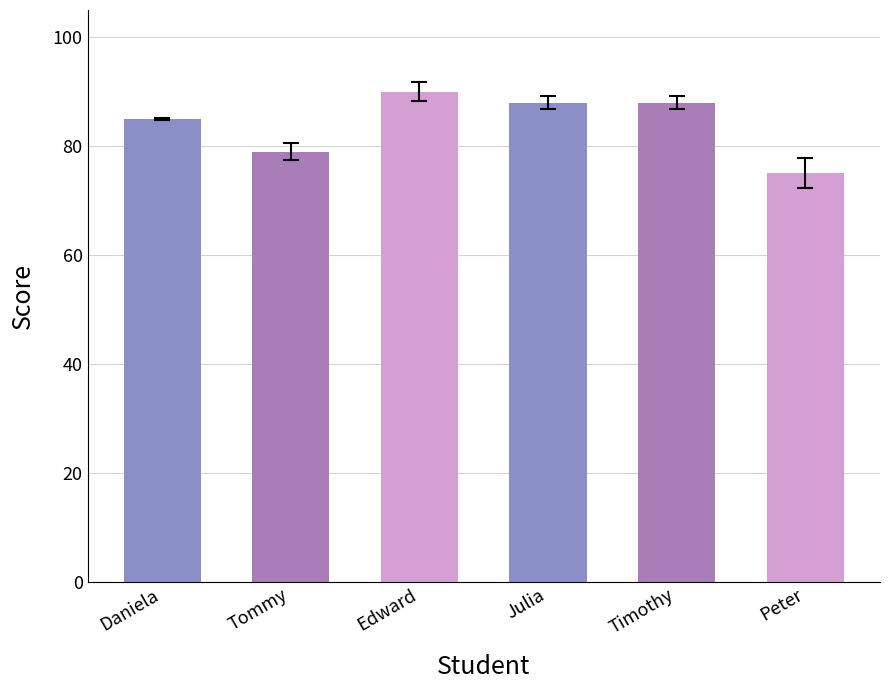

What is the minimum value shown in the chart?

75